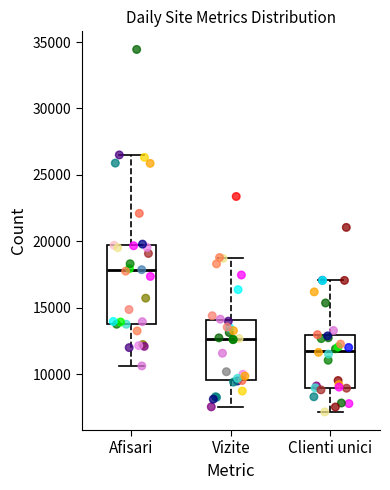

Reading left to right, read every box against the y-axis: the position of its median line, the range the box covers, and the ends of its whiskers. The values are not printed on the chart, so give them approximately, as read against the axis.

Afisari: median 18000, box 14000 to 19500, whiskers 10500 to 26500
Vizite: median 12500, box 9500 to 14000, whiskers 7500 to 19000
Clienti unici: median 12000, box 9000 to 13000, whiskers 7000 to 17000